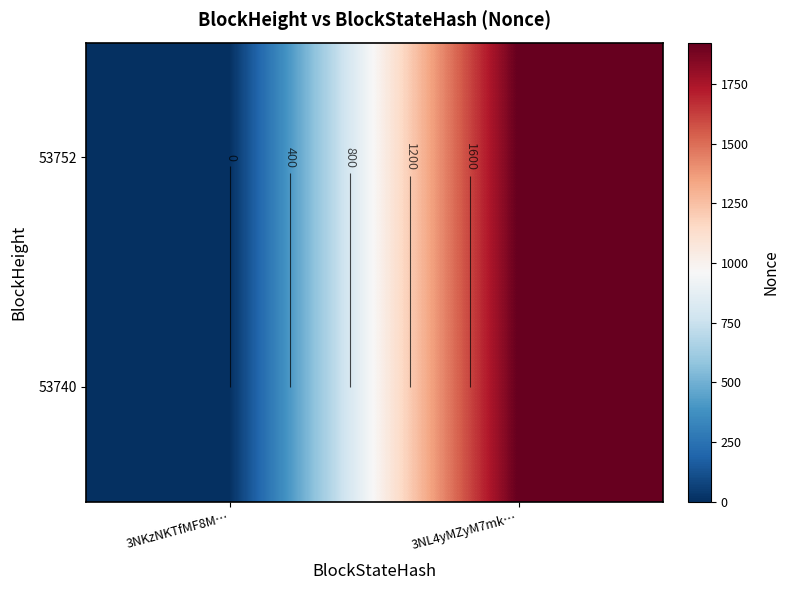

How many distinct data groups are displayed?

2